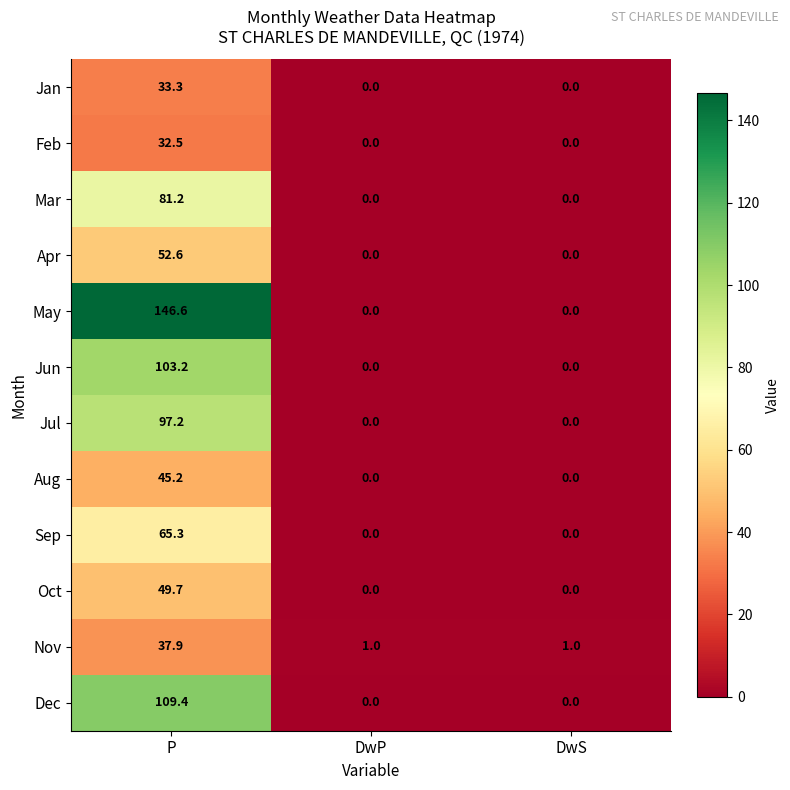

Is it true that Apr equals -25.5 at DwS?

False